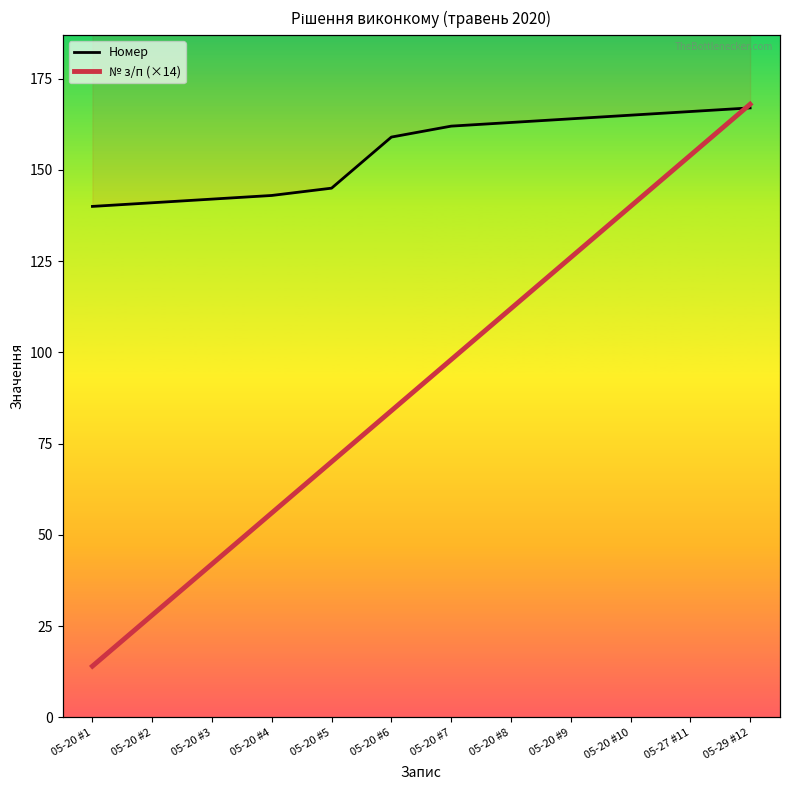

What is the difference between the maximum and minimum values in the № з/п (×14) series?

154